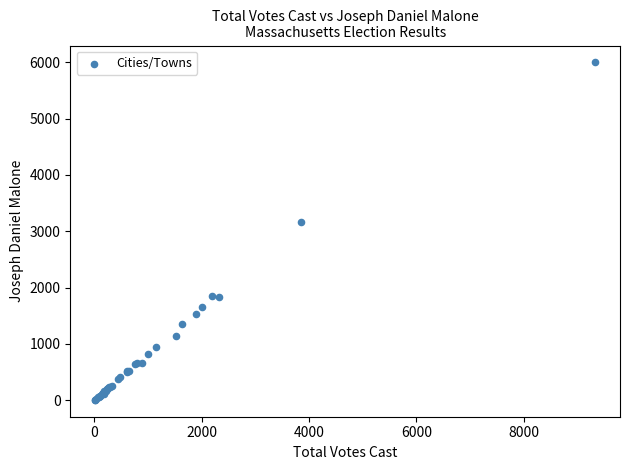

What Y value in the scatter plot is closest to 3002?

3169